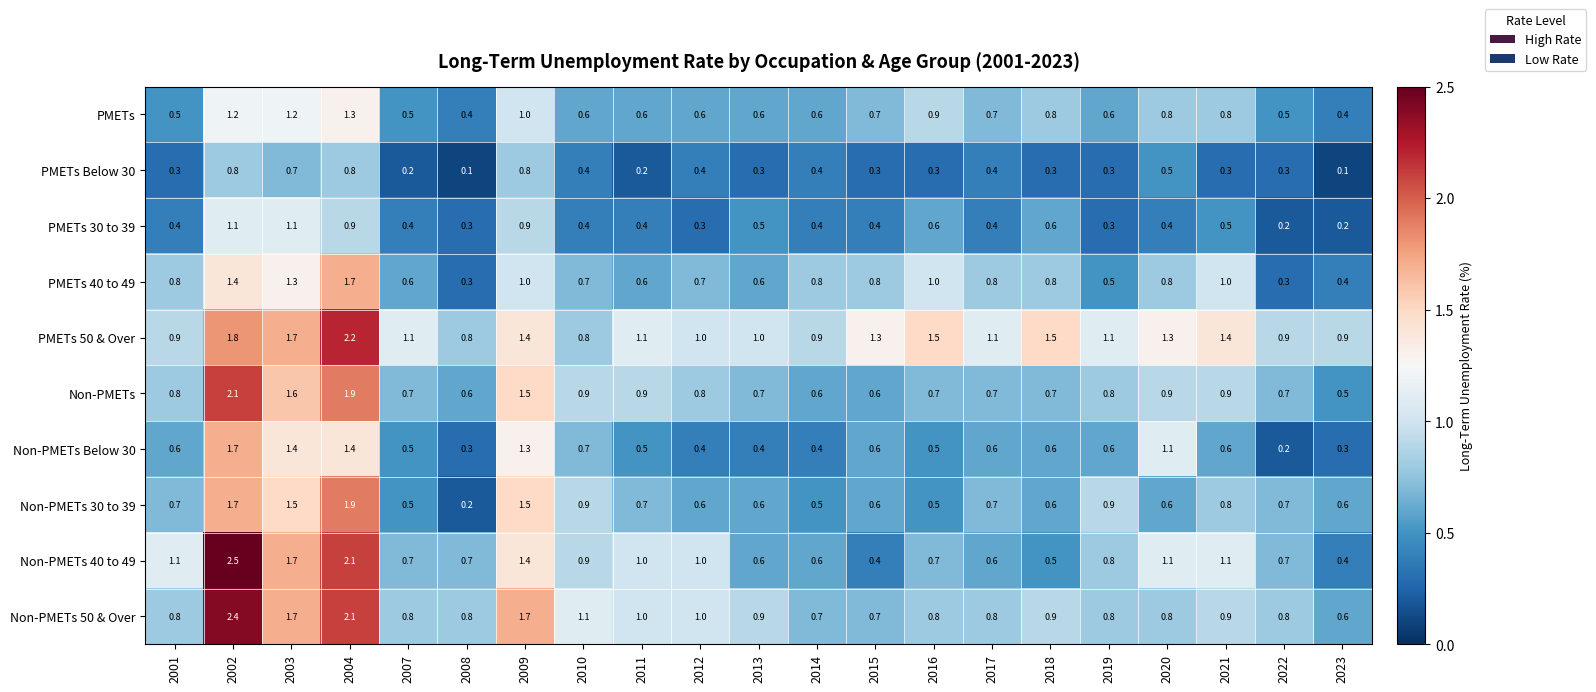

At which category is the sum across all series the highest?

2002